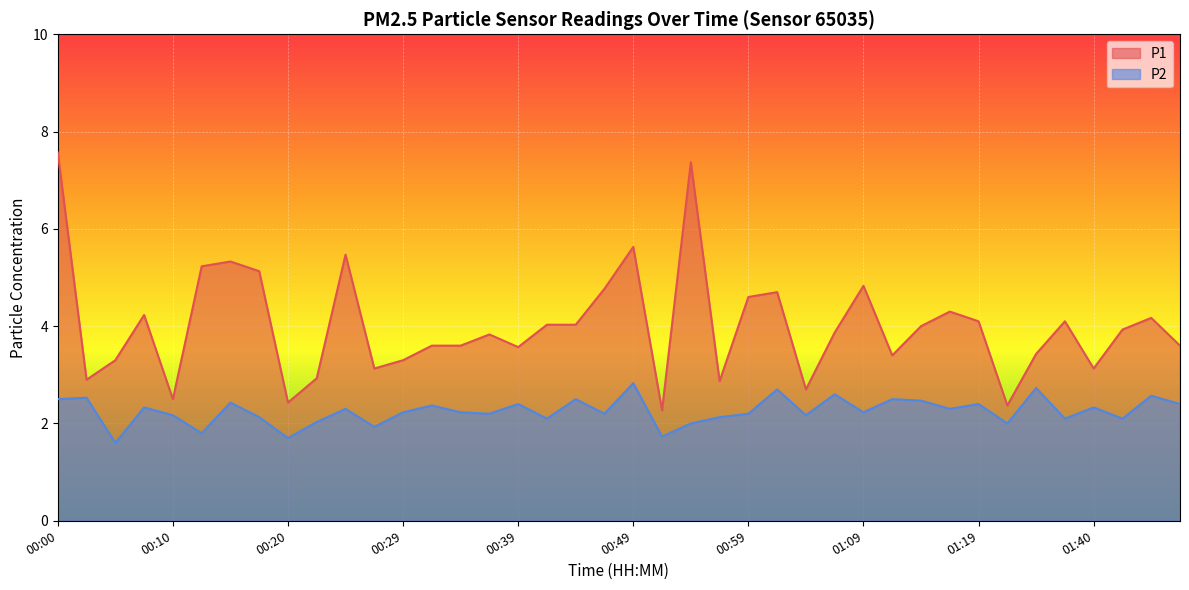

What is the average value of the P2 series?

2.3